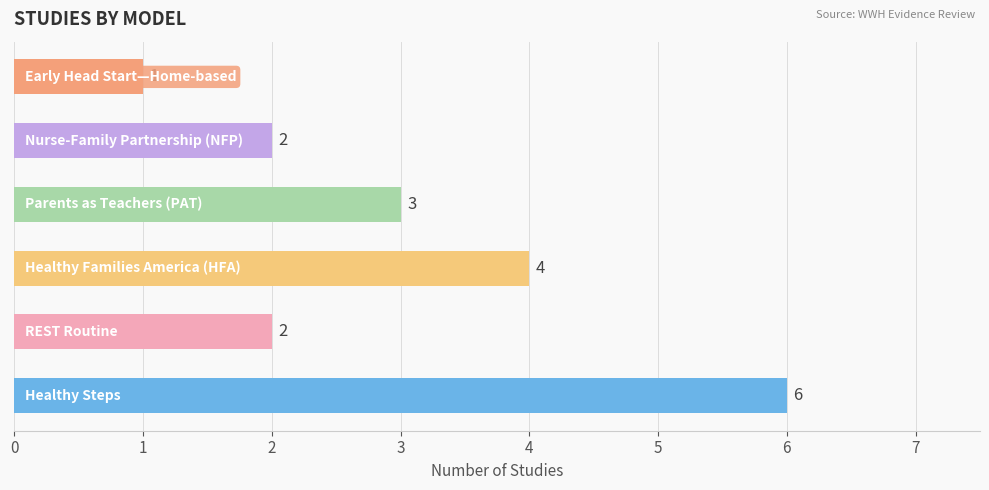

What is the maximum value shown in the chart?

6